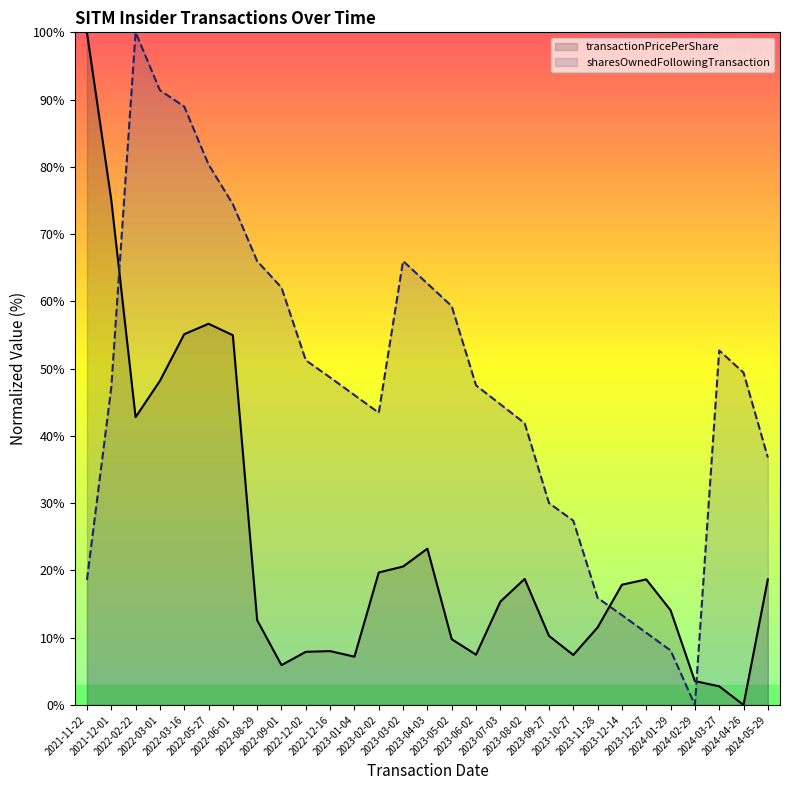

True or false: sharesOwnedFollowingTransaction has more than 1 points higher than both neighbors.

True